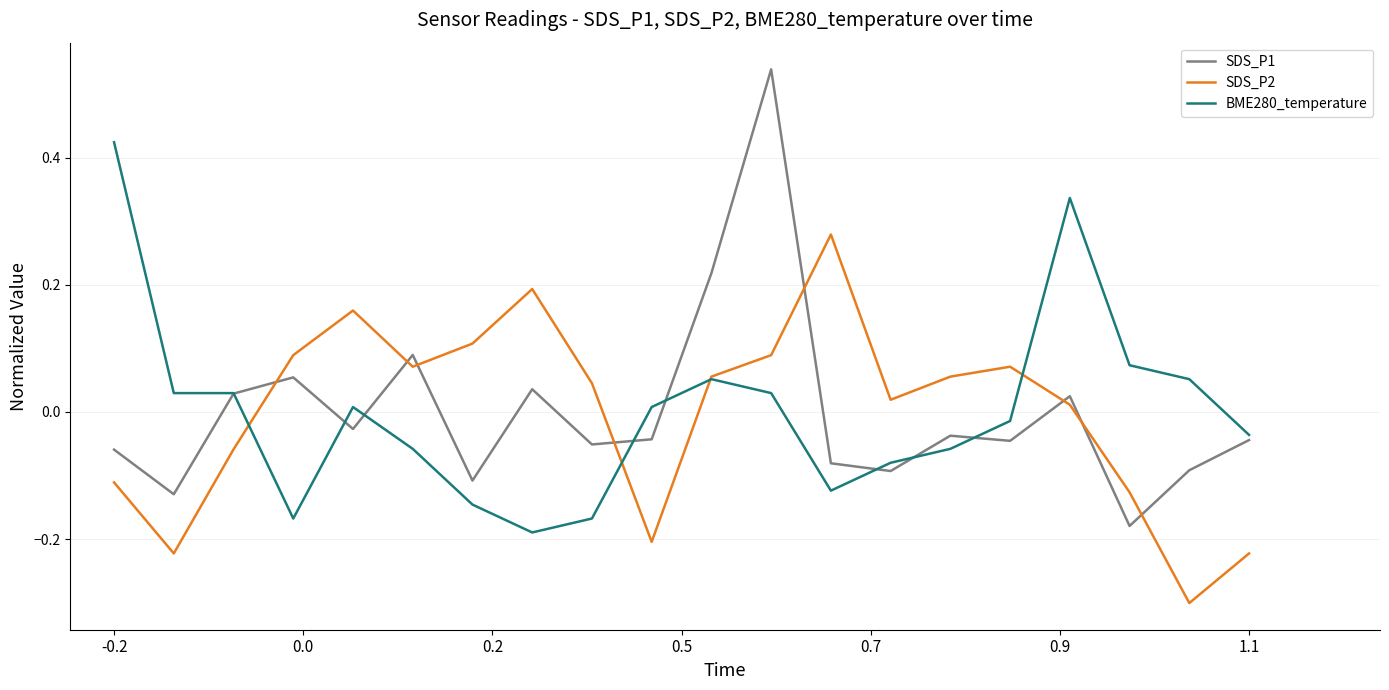

How many positive values does the SDS_P1 series have?

7